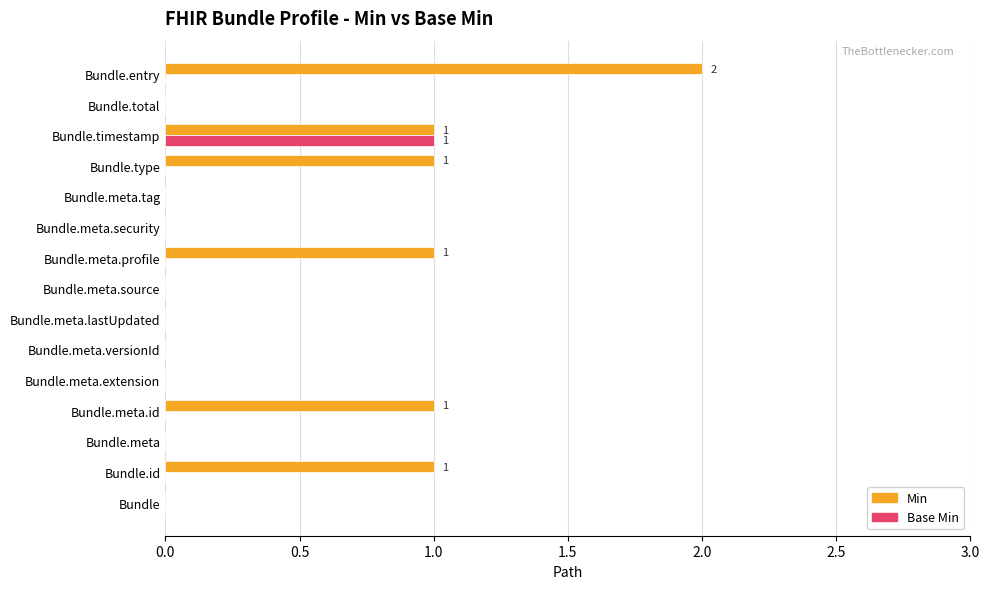

Which series has the largest total across all categories?

Min